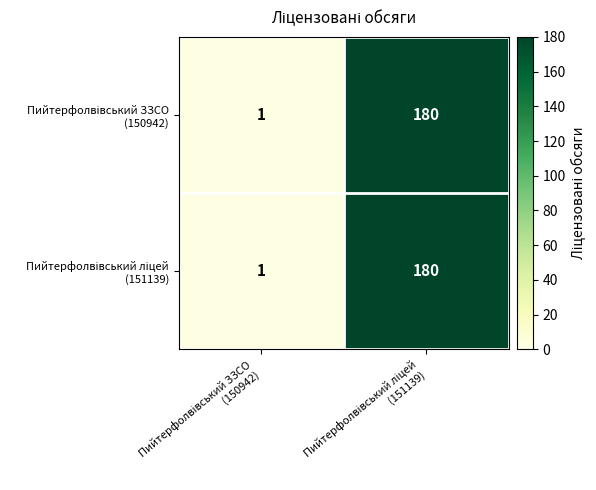

What is the maximum value shown in the chart?

180